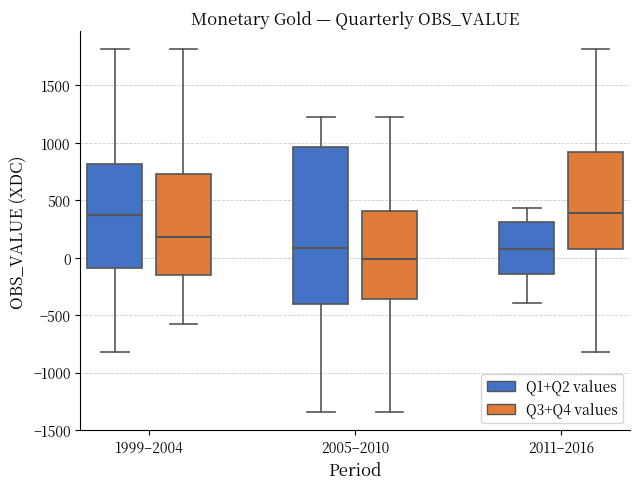

Reading left to right, transcribe this box plot: for each box, give where its median line is, the range the box spans, and where its two whiskers end, as read against the y-axis. The values are not printed on the chart, so give them approximately, as read against the axis.

1999–2004 (Q1+Q2 values): median 350, box -100 to 800, whiskers -800 to 1800
1999–2004 (Q3+Q4 values): median 200, box -150 to 750, whiskers -600 to 1800
2005–2010 (Q1+Q2 values): median 100, box -400 to 950, whiskers -1350 to 1200
2005–2010 (Q3+Q4 values): median 0, box -350 to 400, whiskers -1350 to 1200
2011–2016 (Q1+Q2 values): median 100, box -150 to 300, whiskers -400 to 450
2011–2016 (Q3+Q4 values): median 400, box 50 to 900, whiskers -800 to 1800